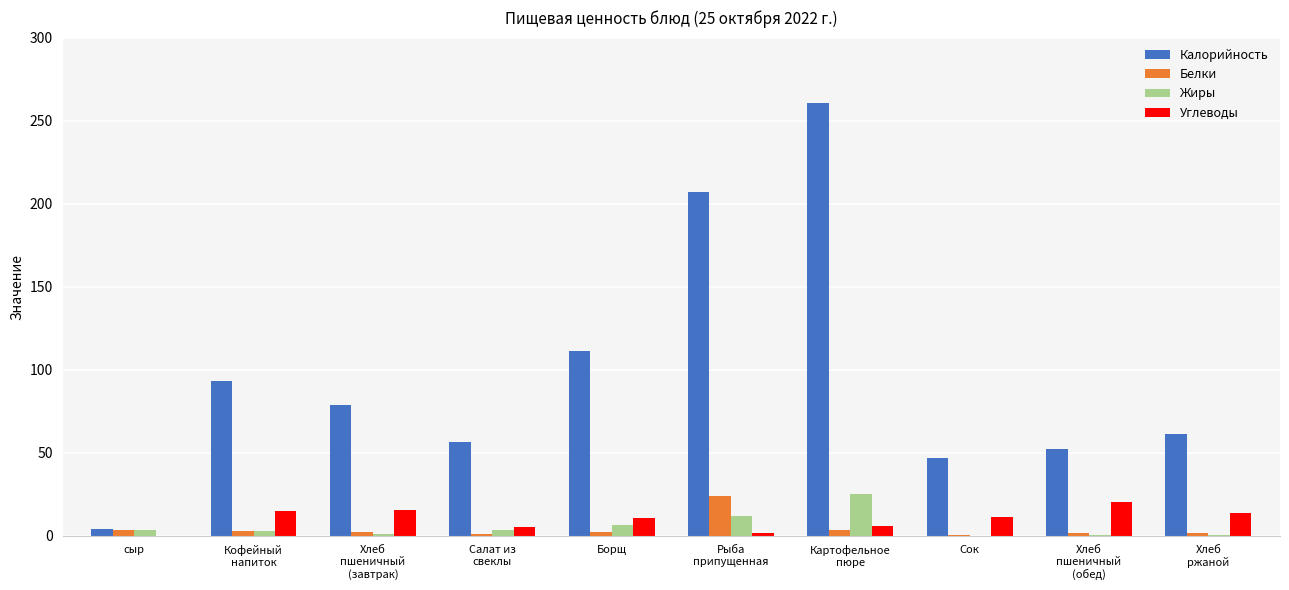

Read the Углеводы value at Сок.

11.5